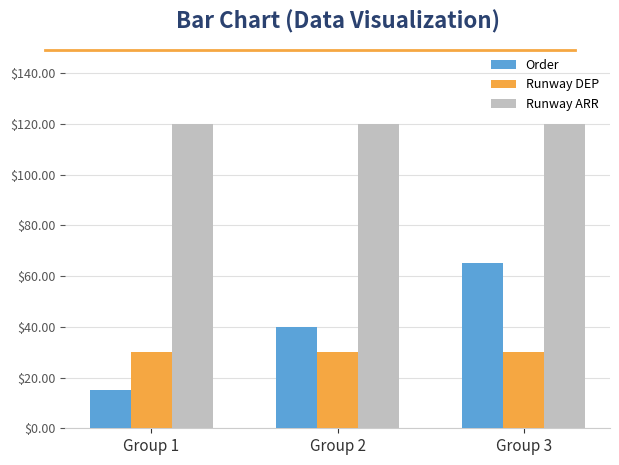

At how many categories does at least one series exceed 97?

3